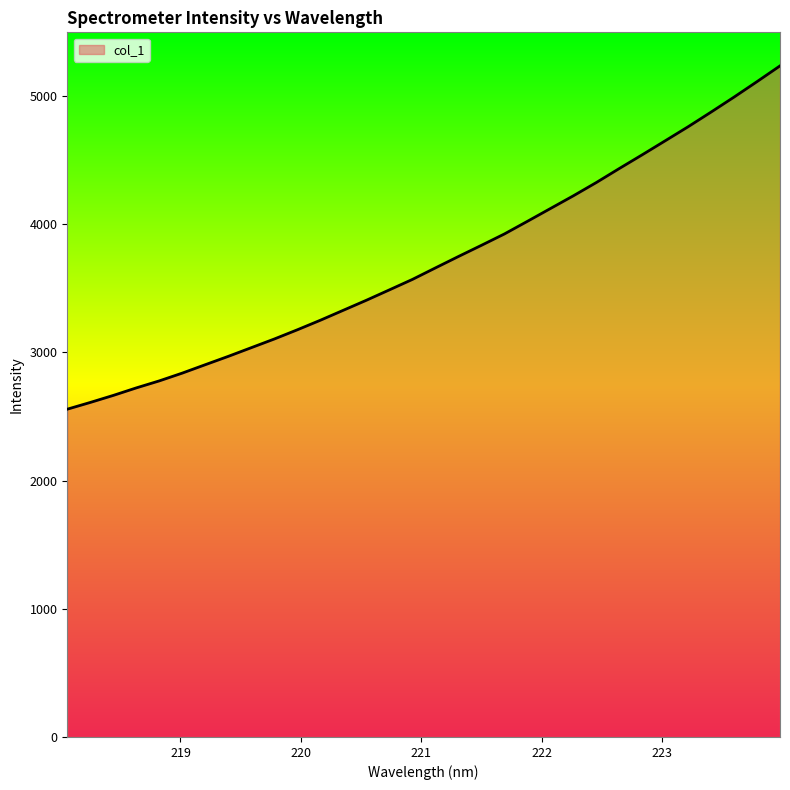

What is the greatest value displayed?

5236.2